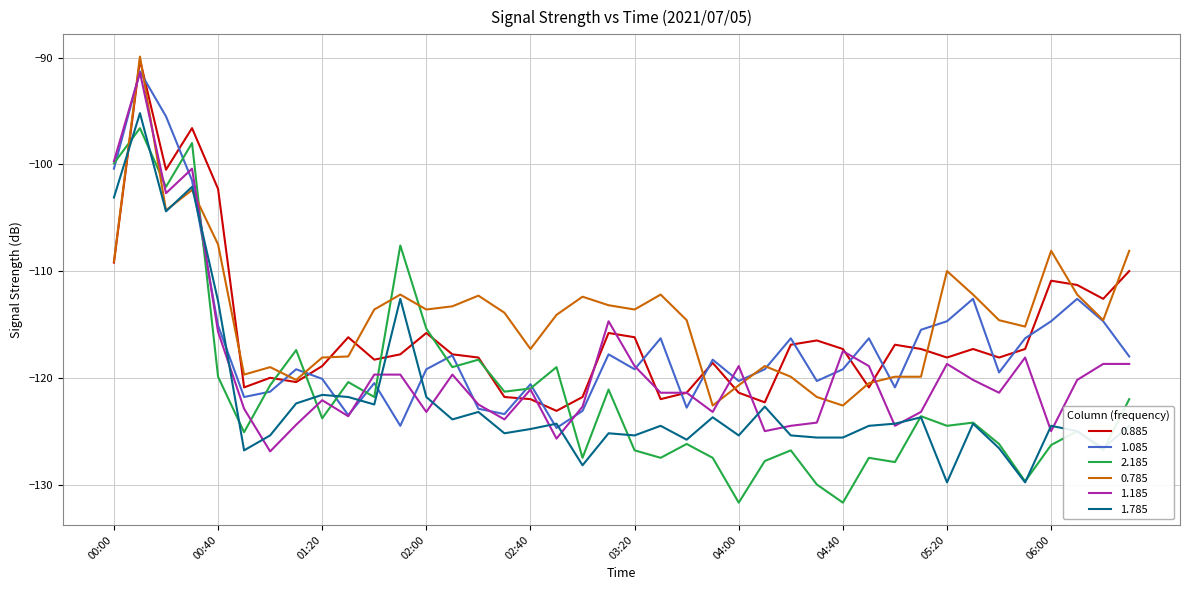

In 2.185, how many points are lower than both neighbors (excluding endpoints)?

14